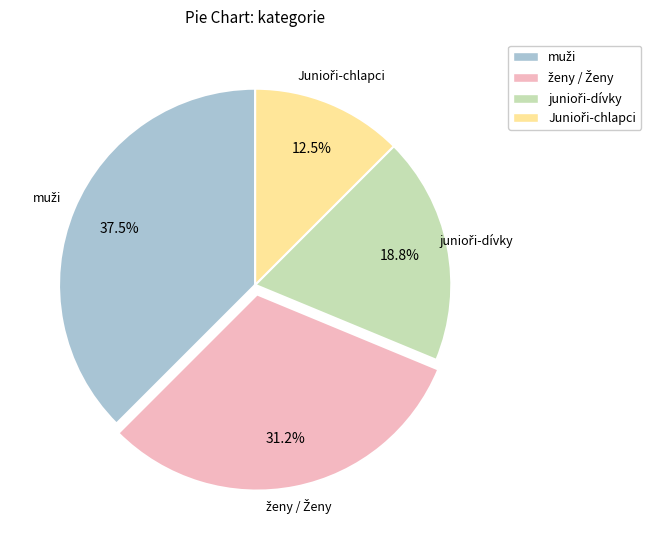

Count the number of slices in the pie.

4